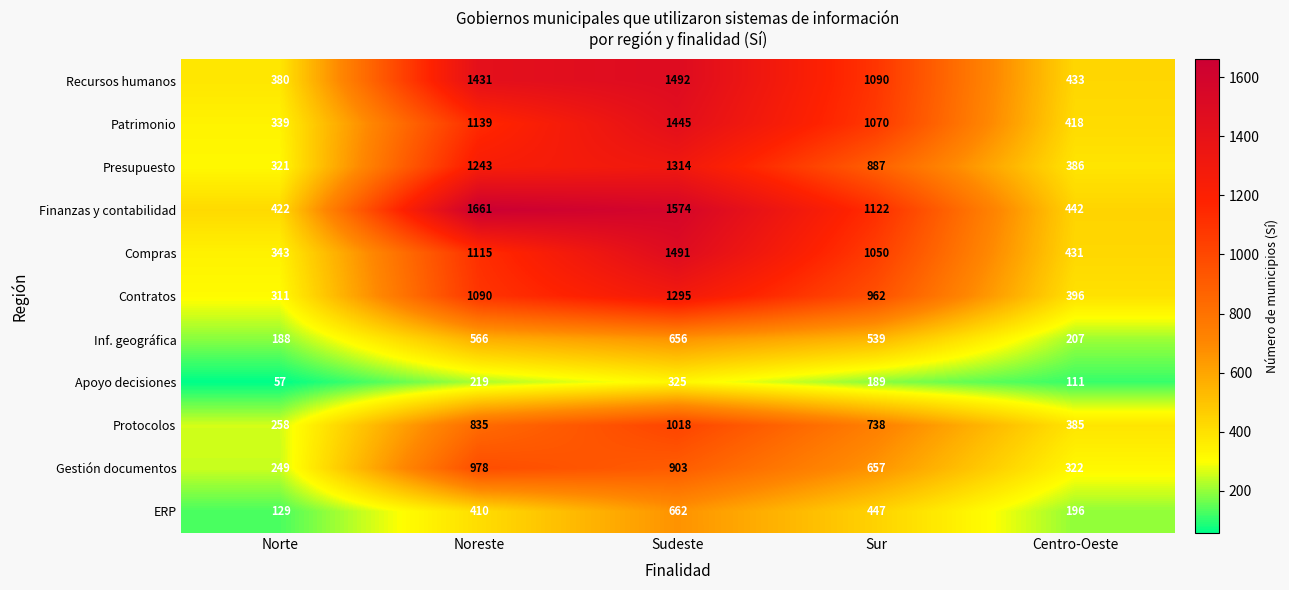

Rank the categories by Presupuesto value from highest to lowest.

Sudeste, Noreste, Sur, Centro-Oeste, Norte